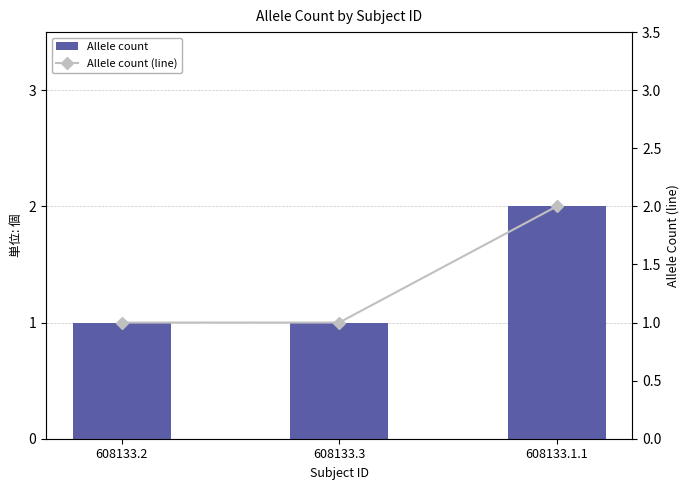

What is the difference between the Allele count values at 608133.3 and 608133.1.1?

1